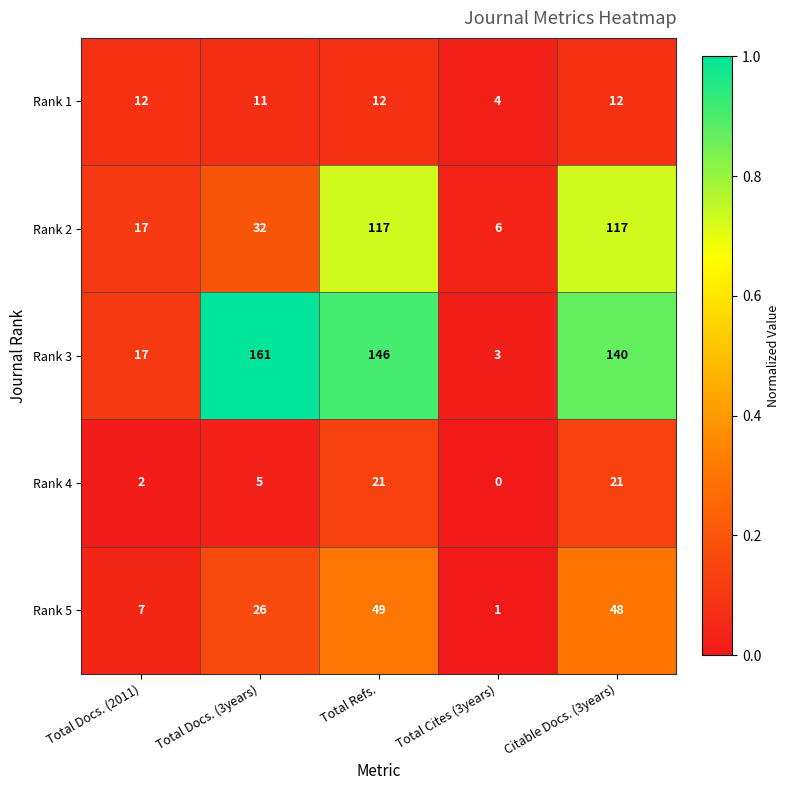

At which category is the sum across all series the highest?

Total Refs.